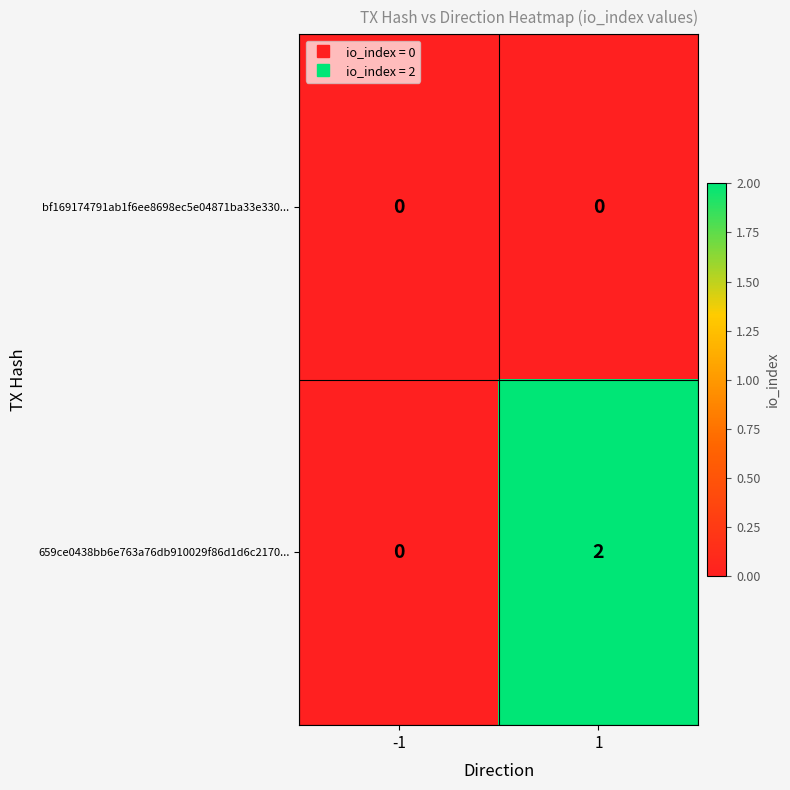

List the labels in order of 659ce0438bb6e763a76db910029f86d1d6c2170... value, largest first.

1, -1